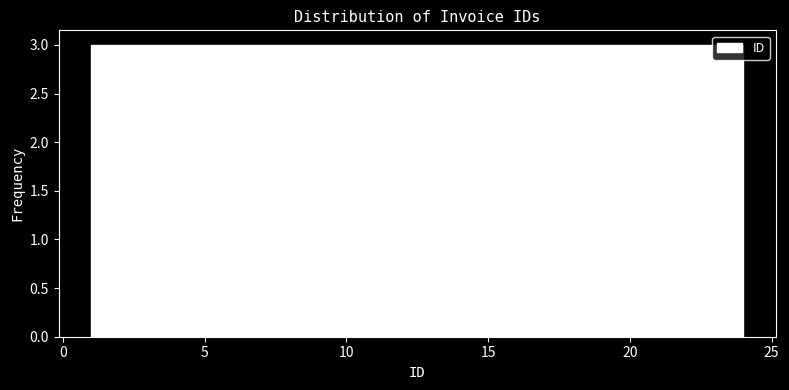

Reading left to right, transcribe this chart: for each bar, give the range it covers on the x-axis and its height. Neither the bar edges nor the heights are printed on the chart, so give them approximately, as read against the axes.

1.0 to 4.0: 3
4.0 to 7.0: 3
7.0 to 9.5: 3
9.5 to 12.5: 3
12.5 to 15.5: 3
15.5 to 18.5: 3
18.5 to 21.0: 3
21.0 to 24.0: 3